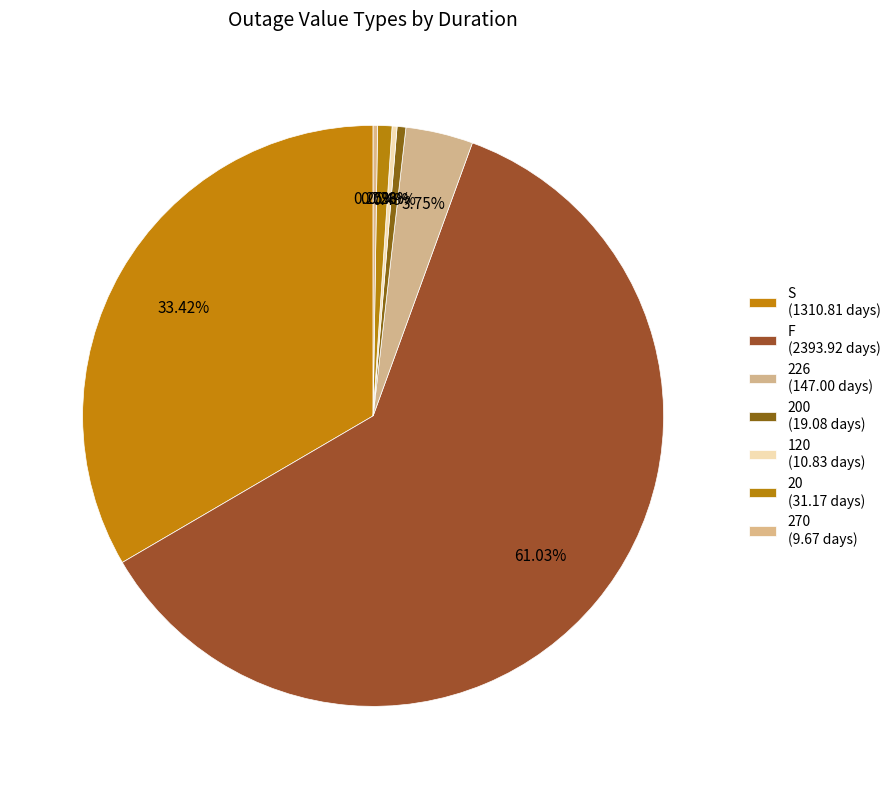

Is there any slice that represents more than half of the pie?

Yes